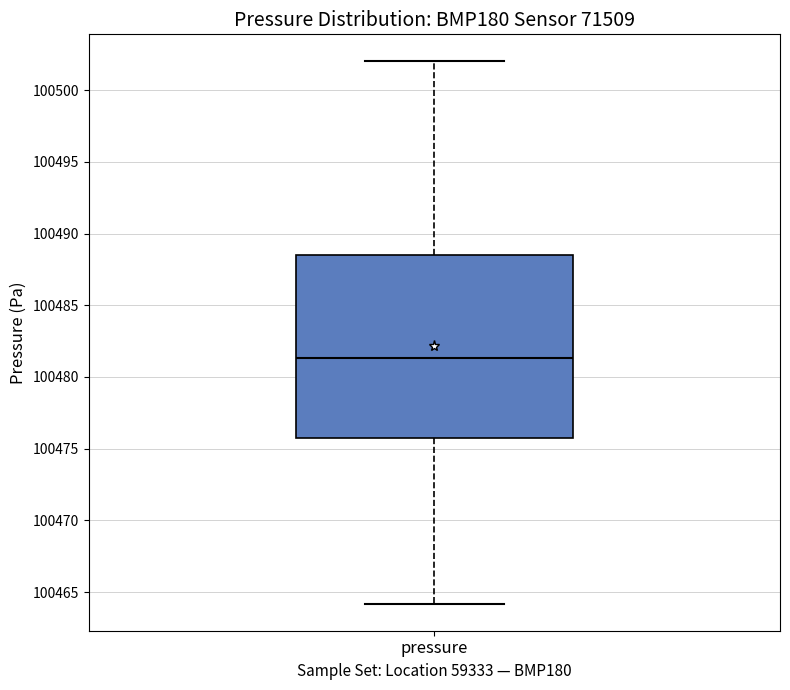

Read this box plot against the y-axis: the position of the median line, the range covered by the box, and the ends of both whiskers. The values are not printed on the chart, so give them approximately, as read against the axis.

median 100481.5, box 100476.0 to 100488.5, whiskers 100464.0 to 100502.0